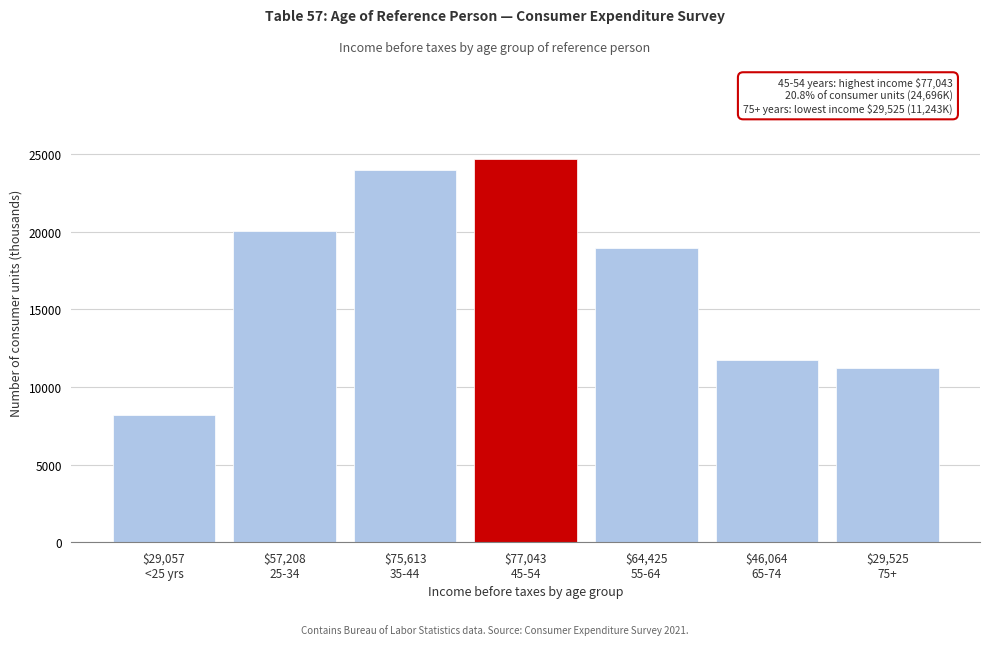

Reading right to left, extract all data points from this chart.

11243	11764	18952	24696	23950	20071	8167